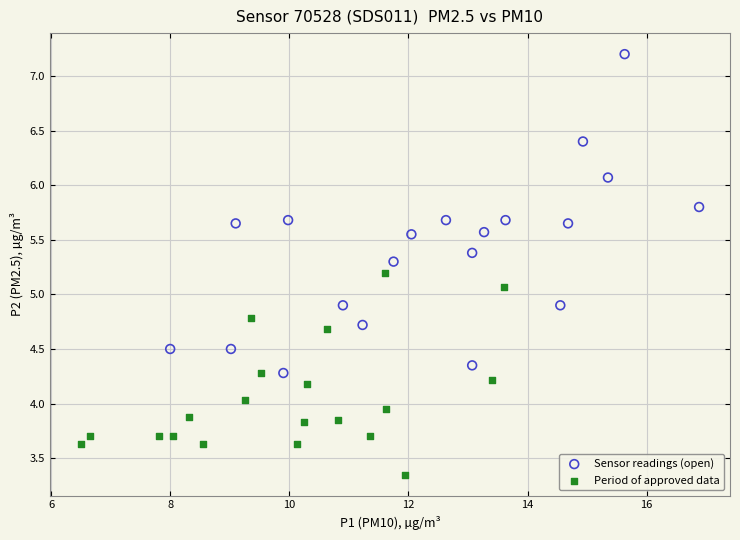

Which series contains the lowest Y value?

Period of approved data